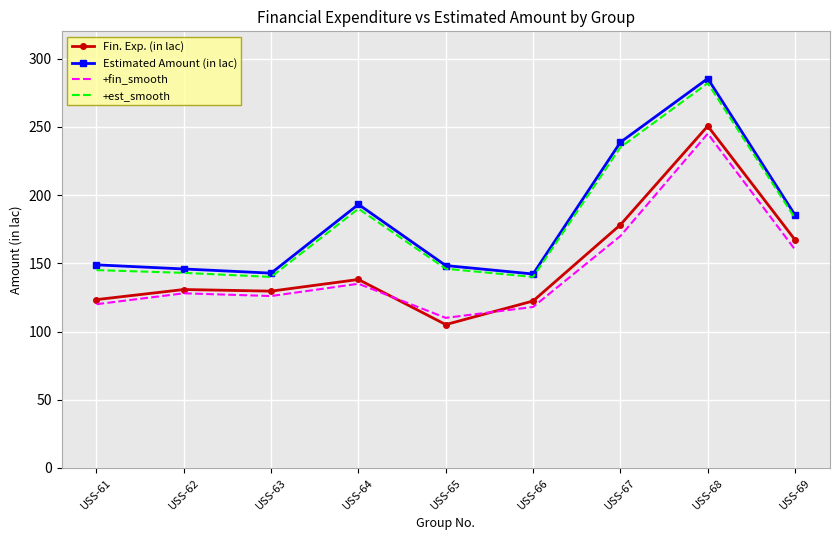

List the series in order of their peak value, highest first.

Estimated Amount (in lac), +est_smooth, Fin. Exp. (in lac), +fin_smooth